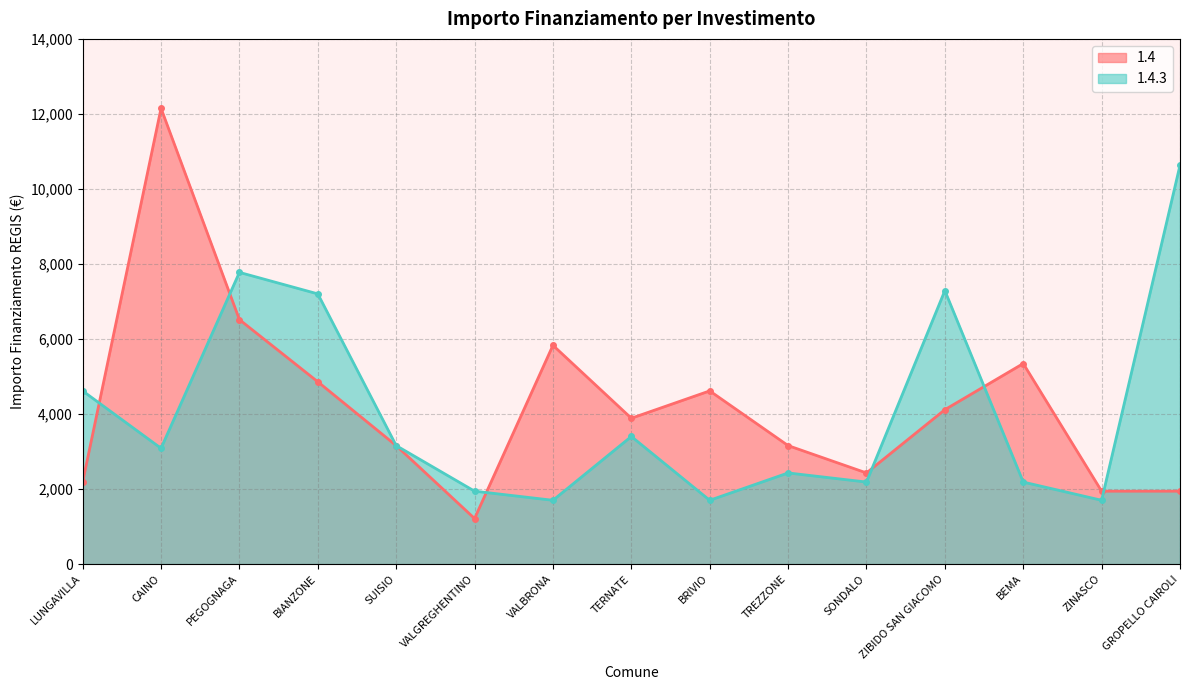

Is it true that 1.4.3 equals 10633 at GROPELLO CAIROLI?

True